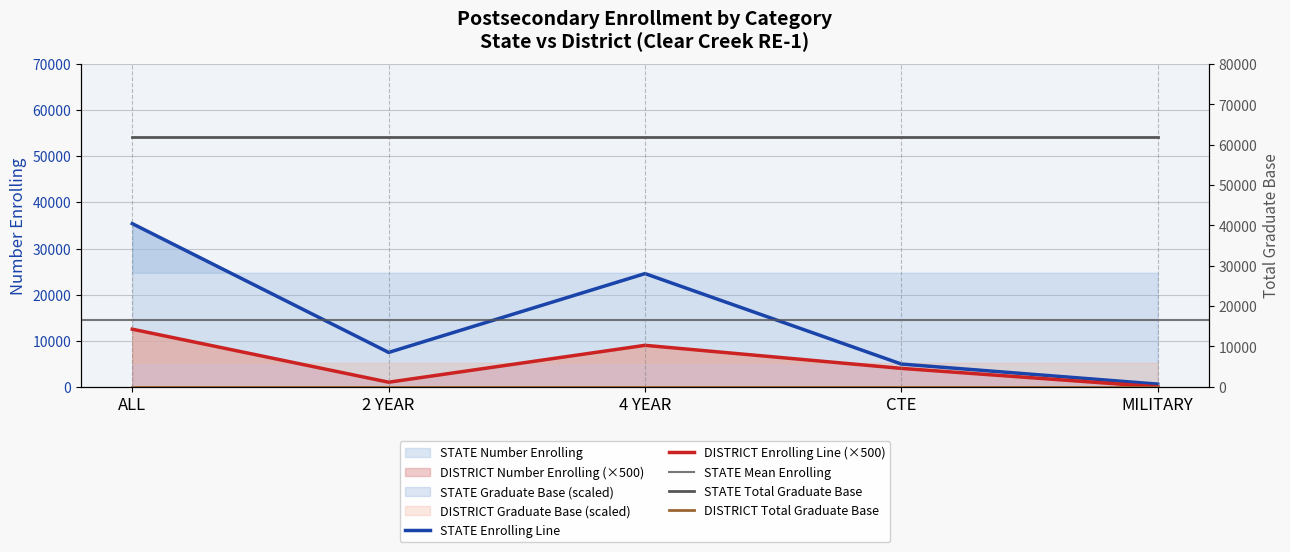

Where is the first local maximum for DISTRICT Number Enrolling?

4 YEAR